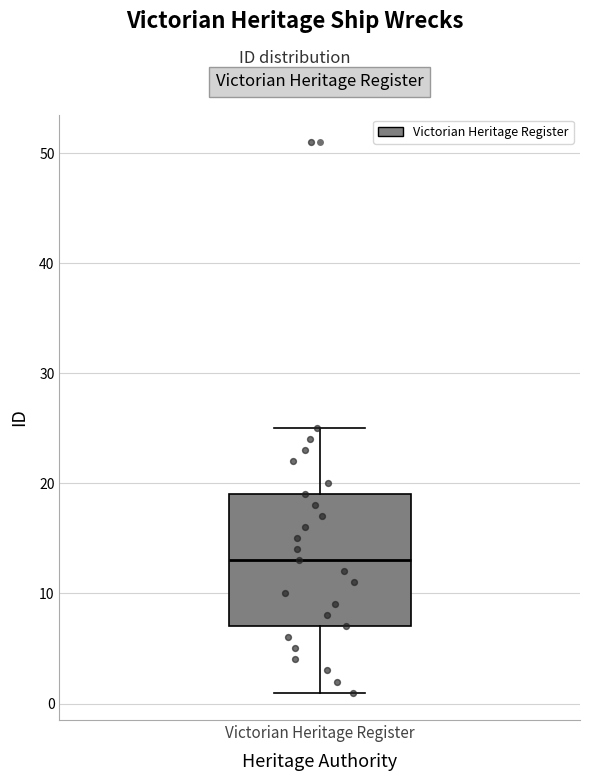

Read this box plot against the y-axis: the position of the median line, the range covered by the box, and the ends of both whiskers. The values are not printed on the chart, so give them approximately, as read against the axis.

median 13, box 7 to 19, whiskers 1 to 25